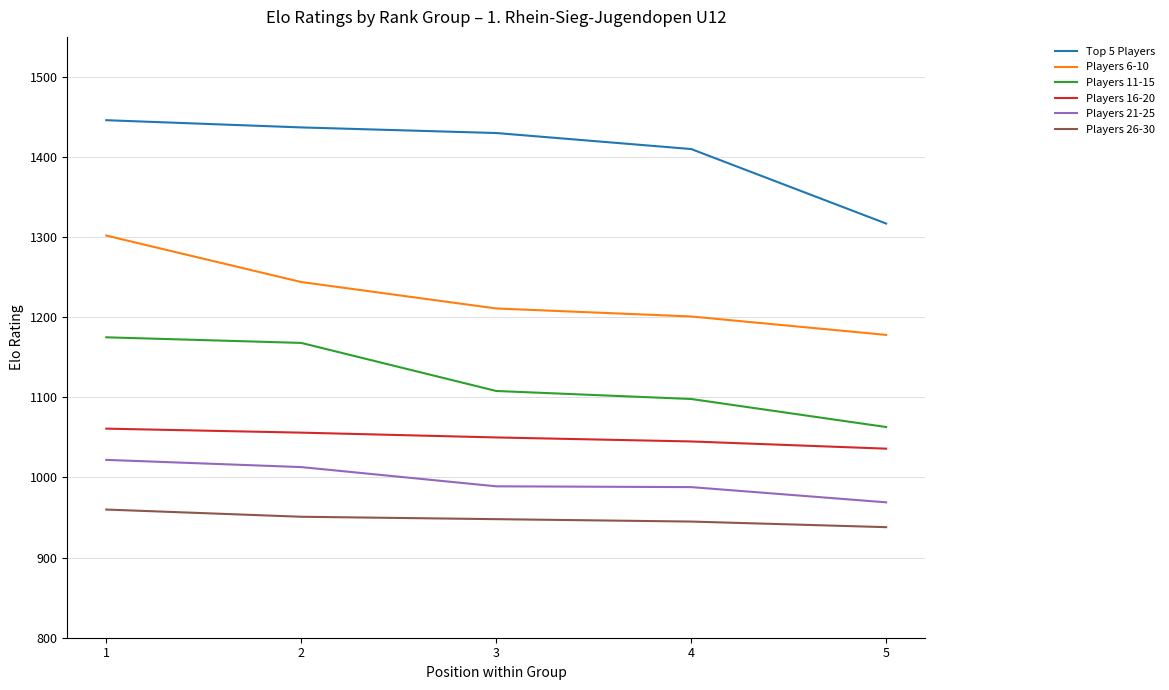

True or false: Players 26-30 has more than 2 points higher than both neighbors.

False